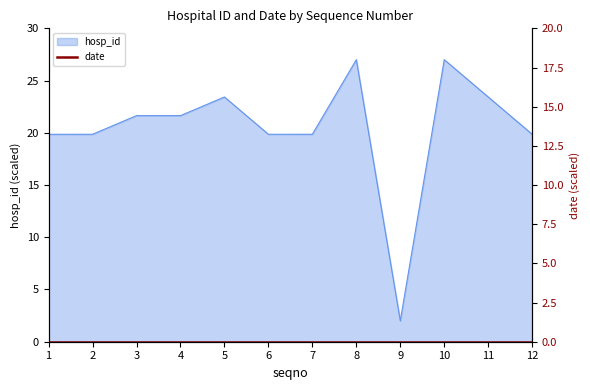

Which has a higher value, 12 or 4?

4